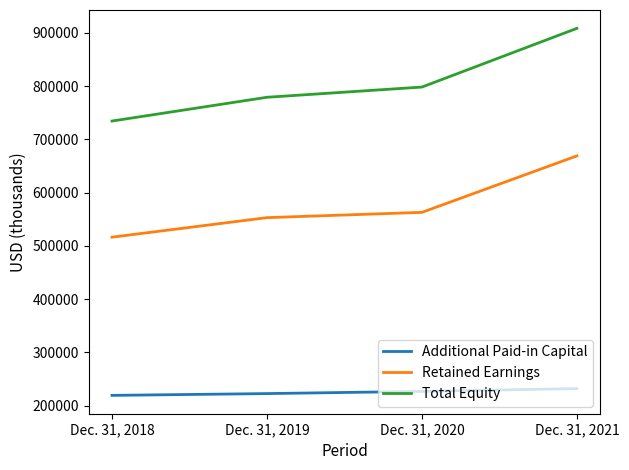

Reading left to right, what are all the values shown in this chart?

Additional Paid-in Capital: 219435	222787	226943	232167
Retained Earnings: 516435	553093	563024	669078
Total Equity: 734457	779069	798260	908460